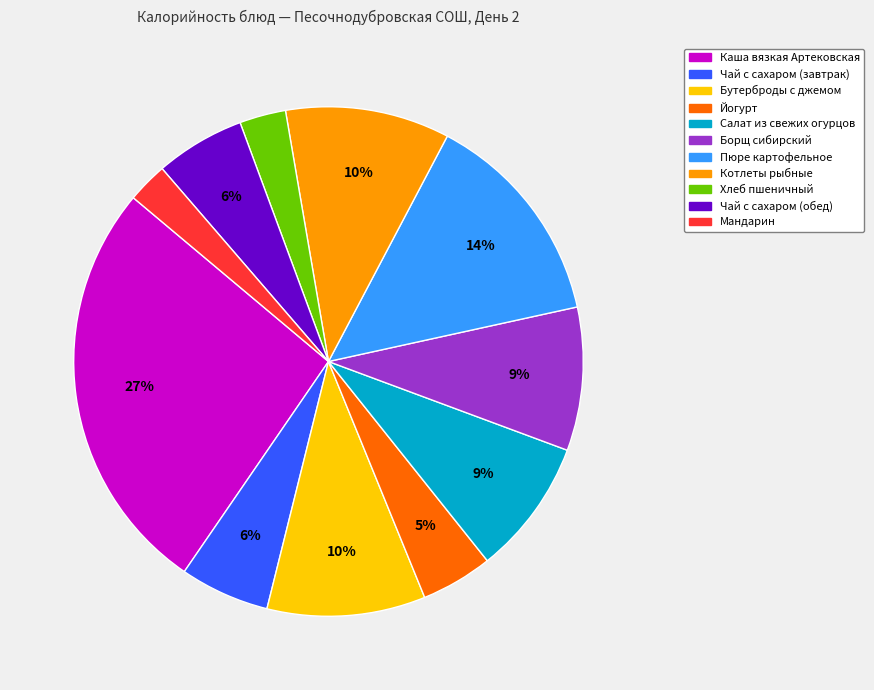

Does Йогурт account for over 50% of the chart?

No